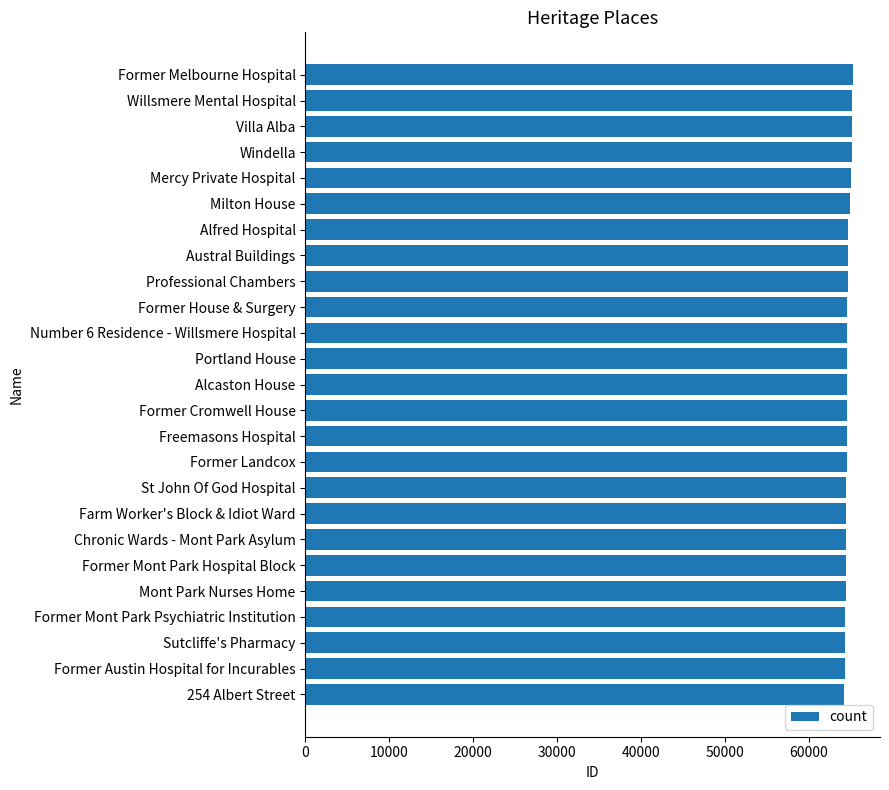

What value does the data have at Former Cromwell House?

64614